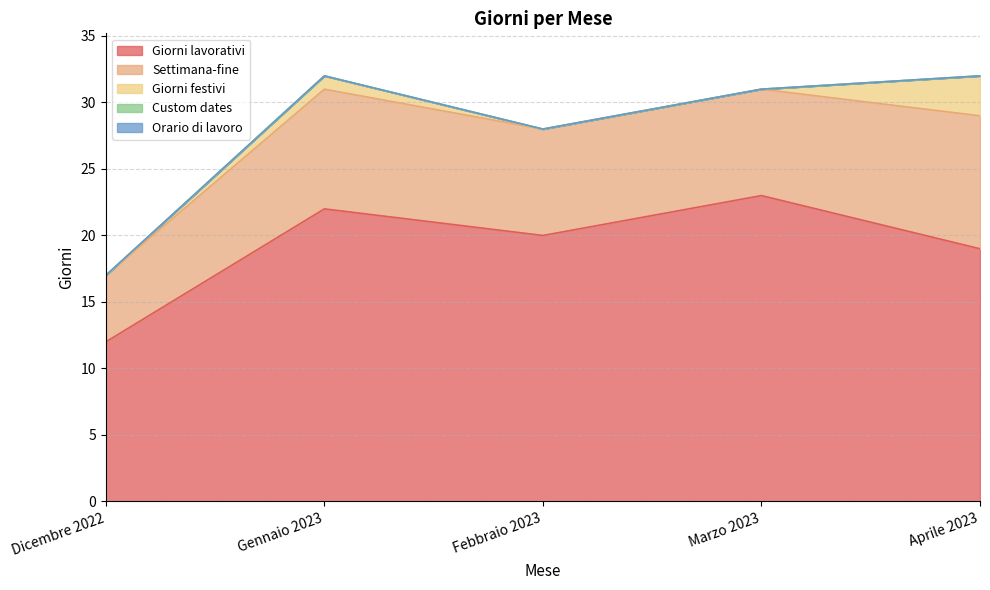

Rank the categories by Giorni lavorativi value from highest to lowest.

Marzo 2023, Gennaio 2023, Febbraio 2023, Aprile 2023, Dicembre 2022